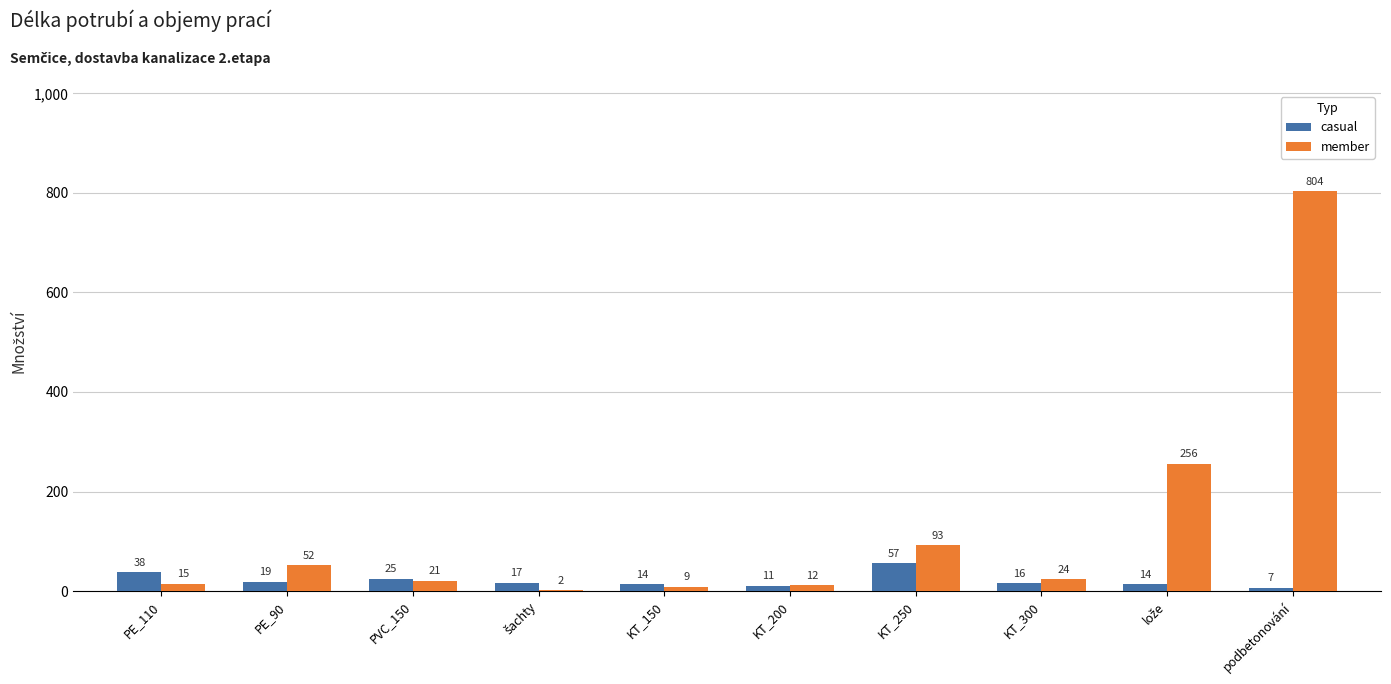

What value does the member series have at PVC_150?

21